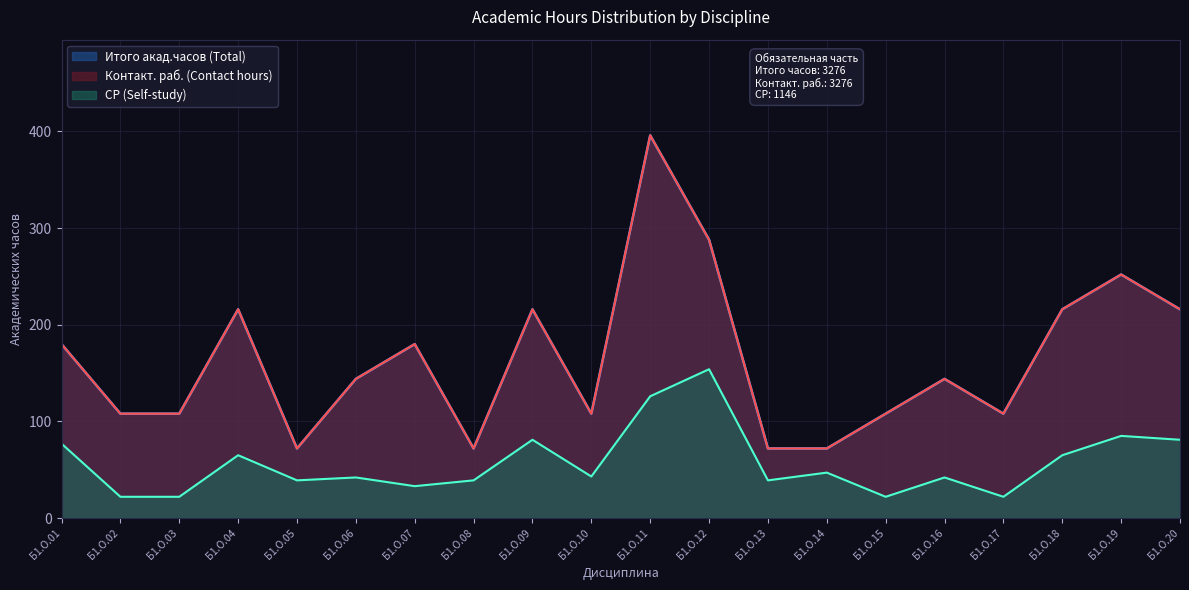

Which series changed the most between Б1.О.04 and Б1.О.17?

Контакт. раб. (Contact hours)